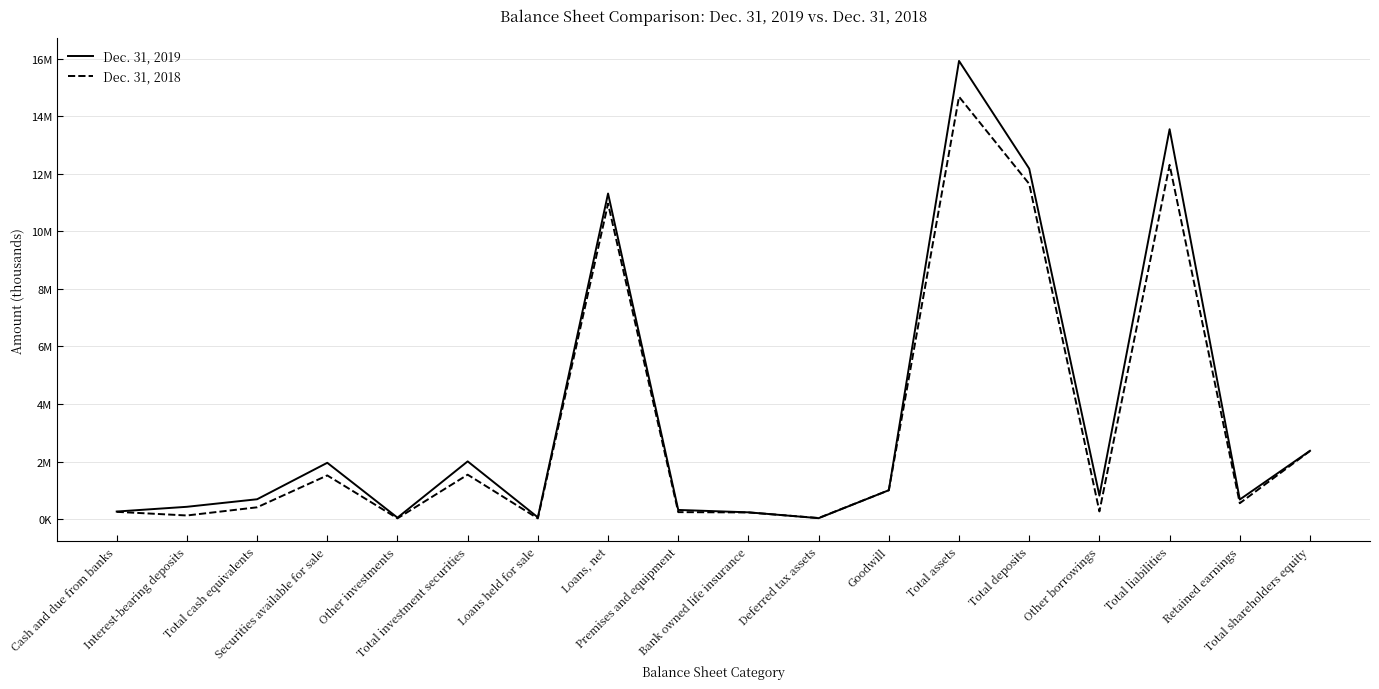

Is this an area chart (filled region under the line)?

No